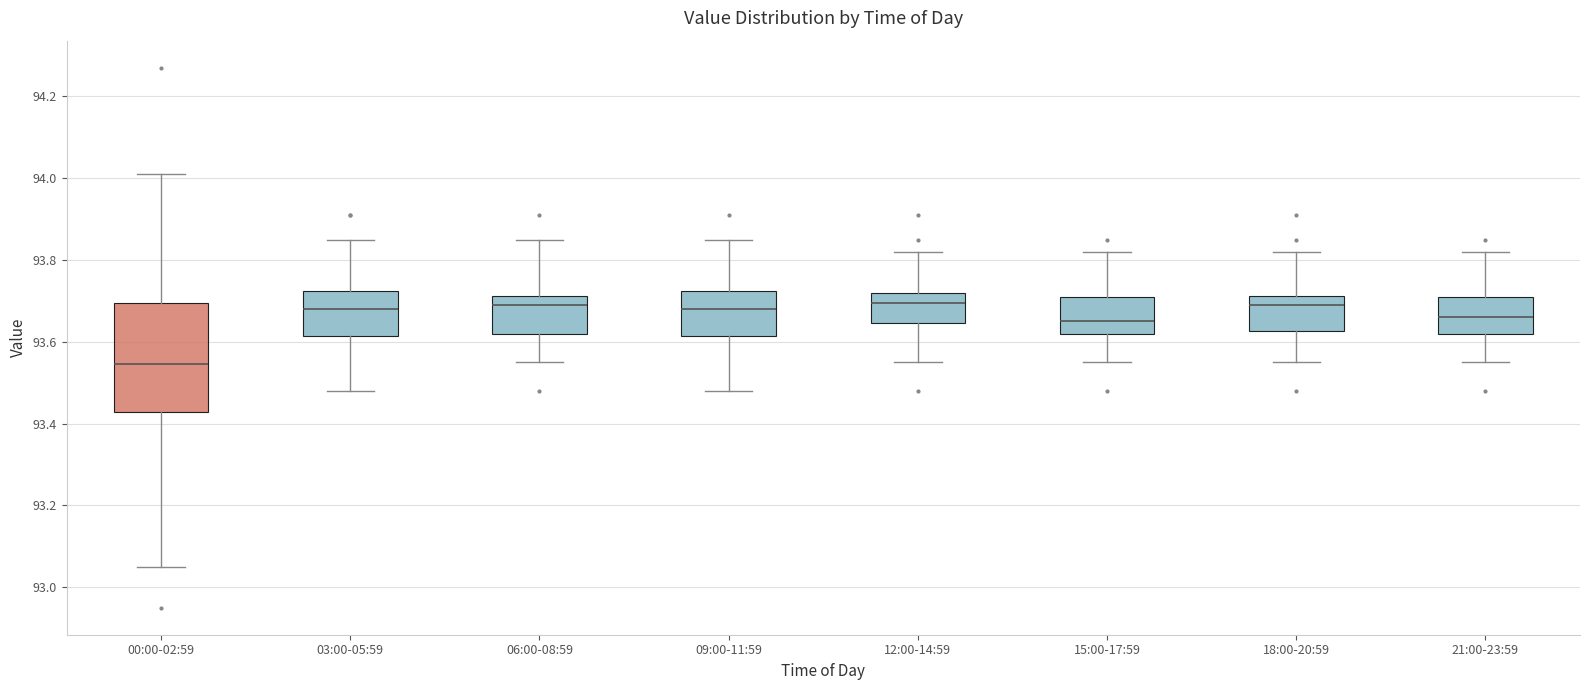

Comparing the boxes themselves (not the whiskers), which one is the tallest?

00:00-02:59